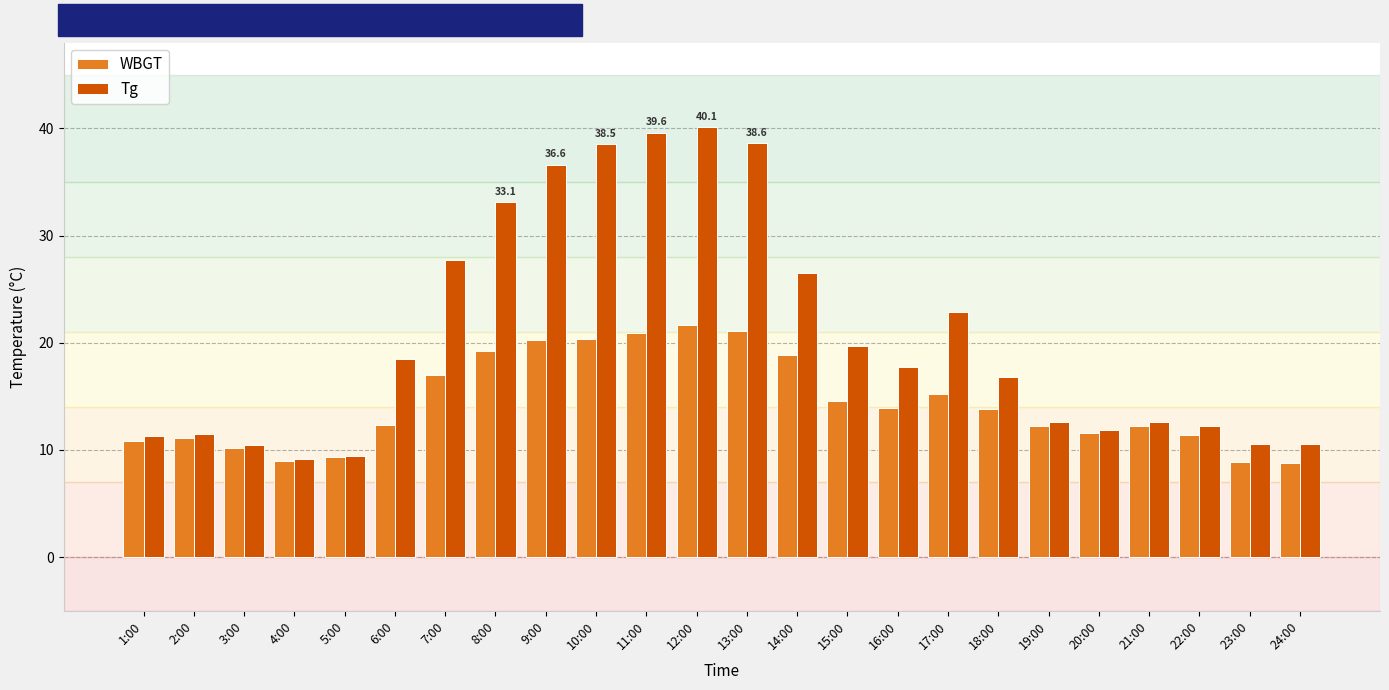

What is the total value across all series at 10:00?

58.9